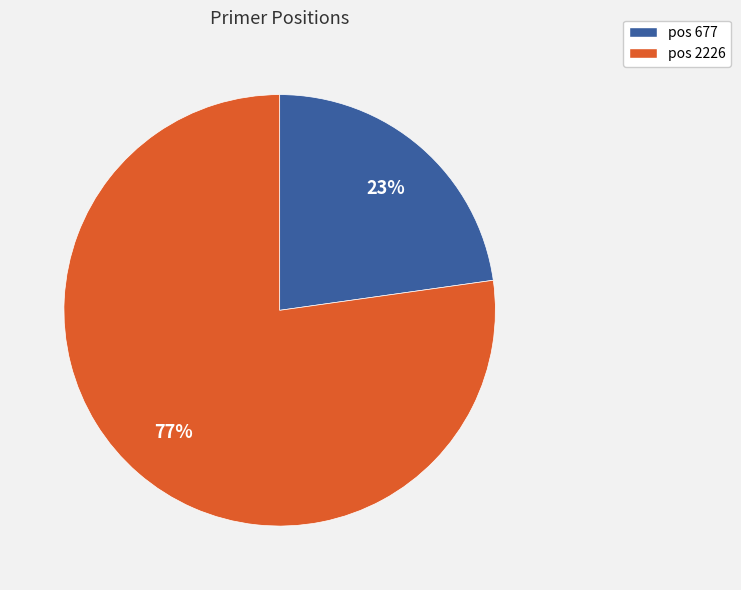

How many slices are in this pie chart?

2